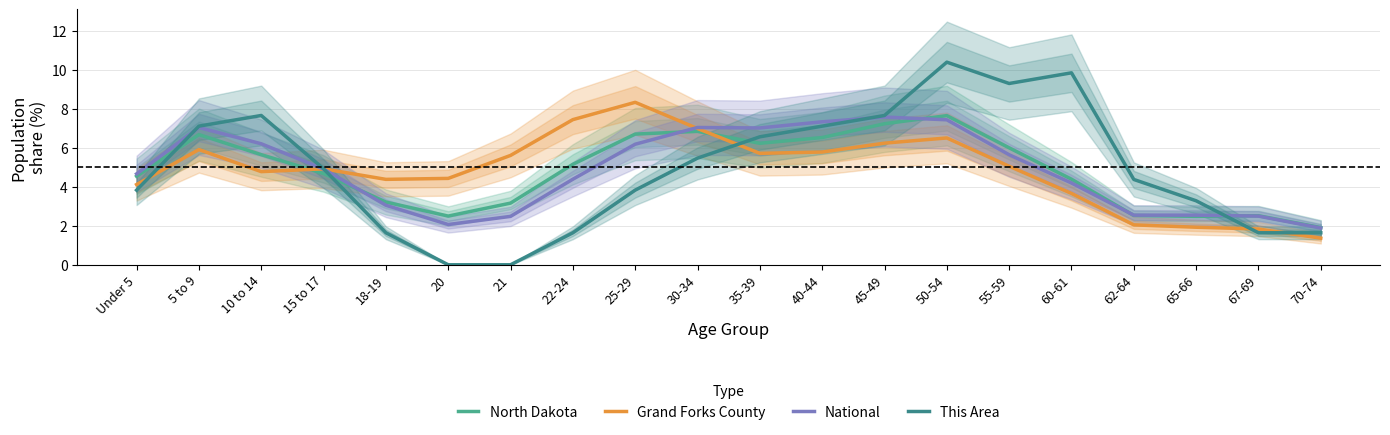

The value of Grand Forks County at 25-29 is 13.0. True or false?

False